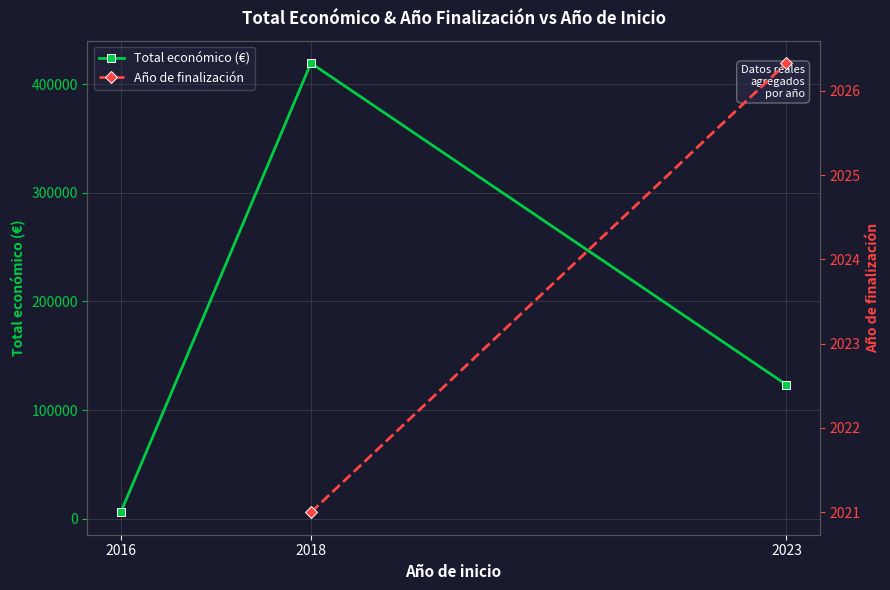

The Año de finalización series shows 2021.0 at 2018. True or false?

True